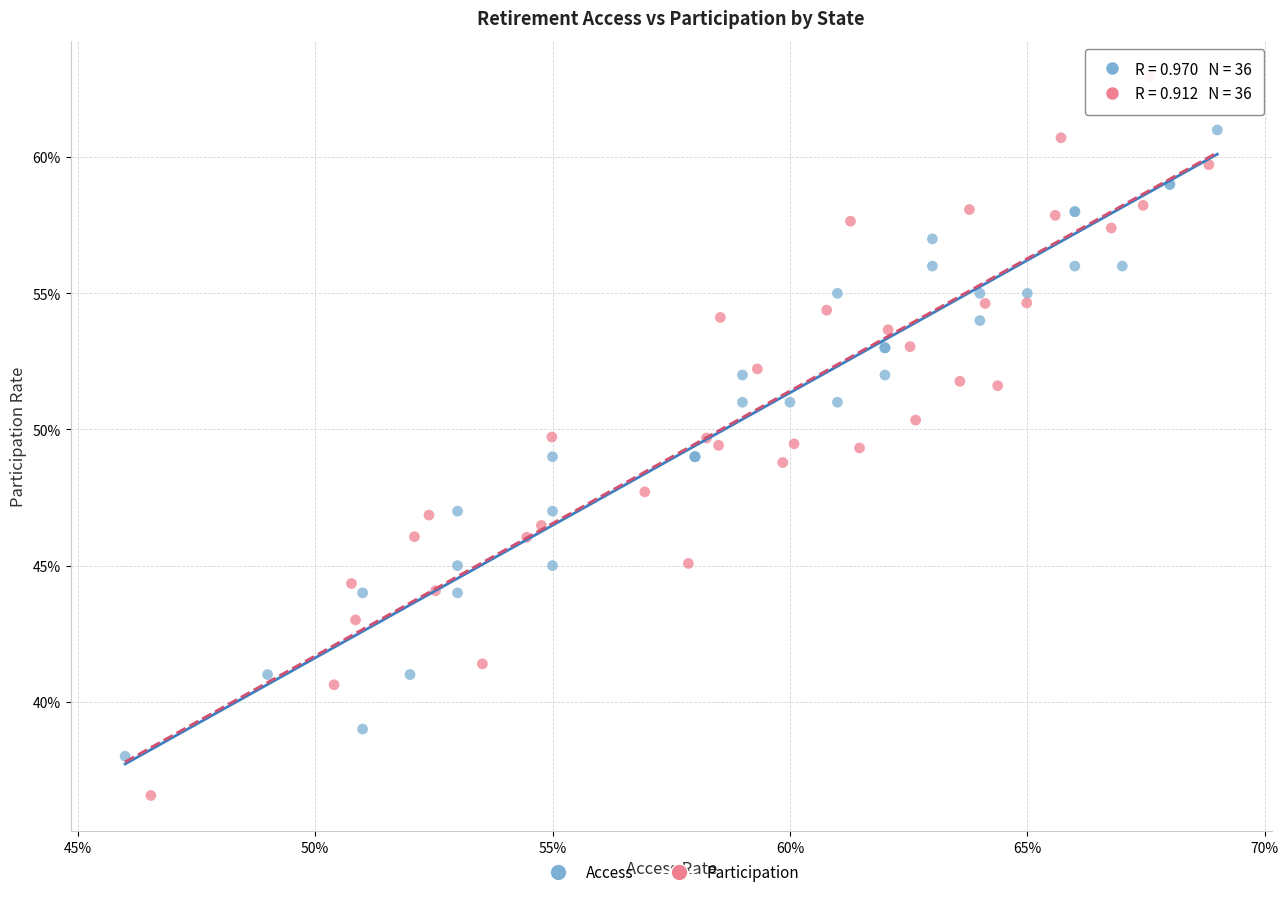

Which series contains the highest Y value?

Participation